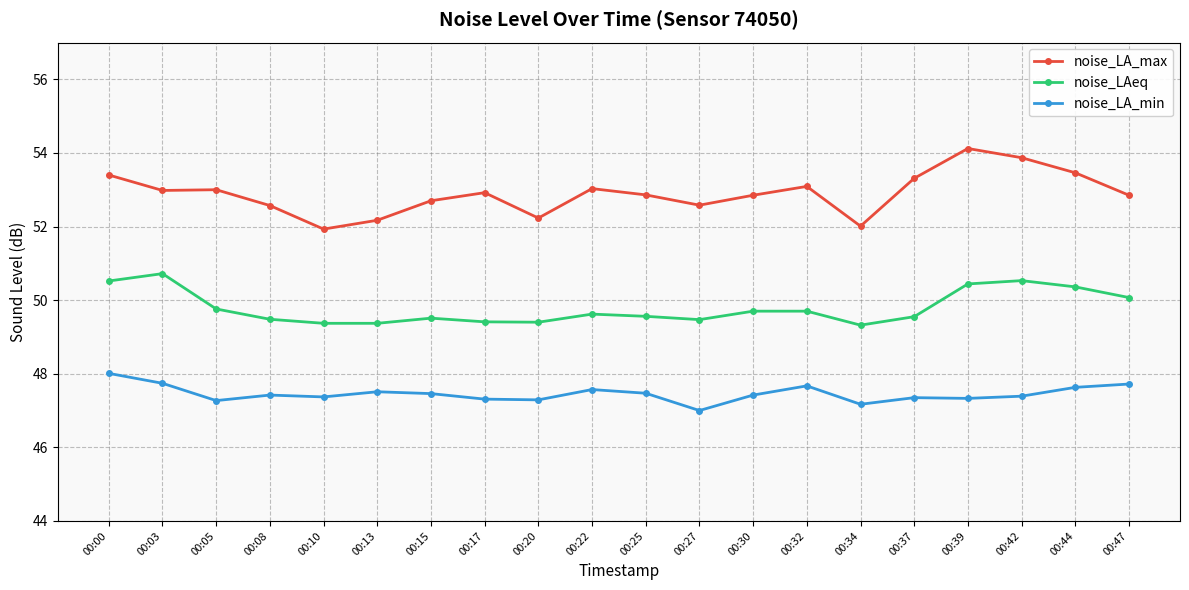

At how many categories does at least one series exceed 48?

20